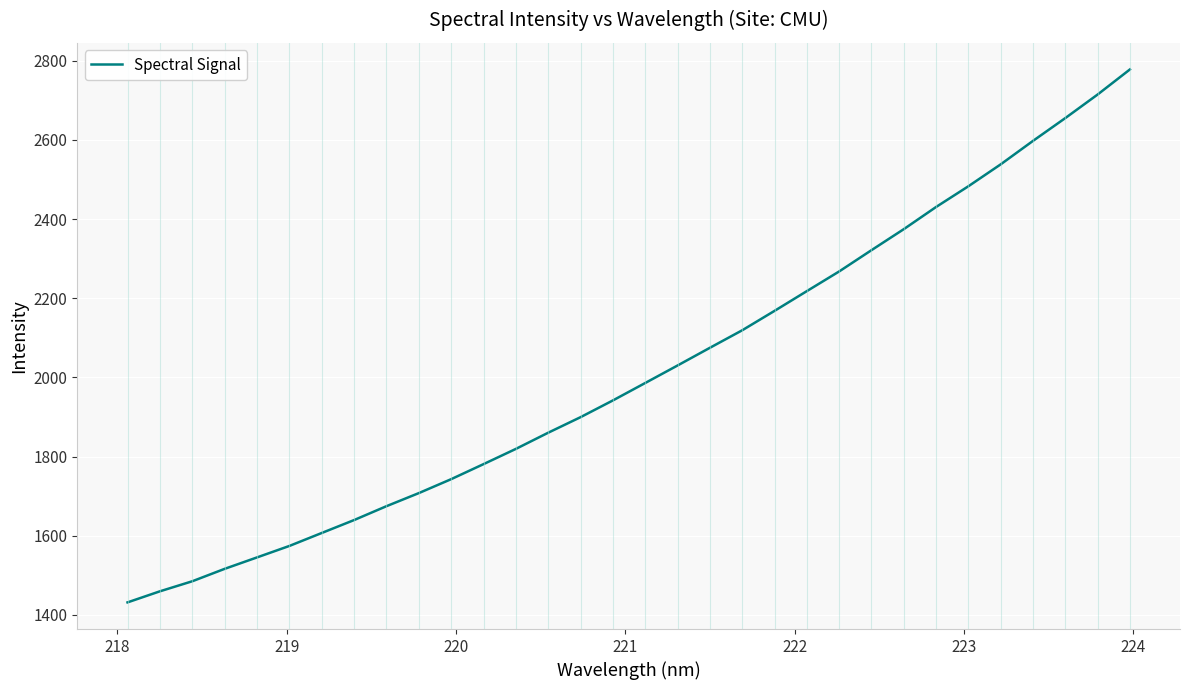

What is the smallest value displayed?

1431.6